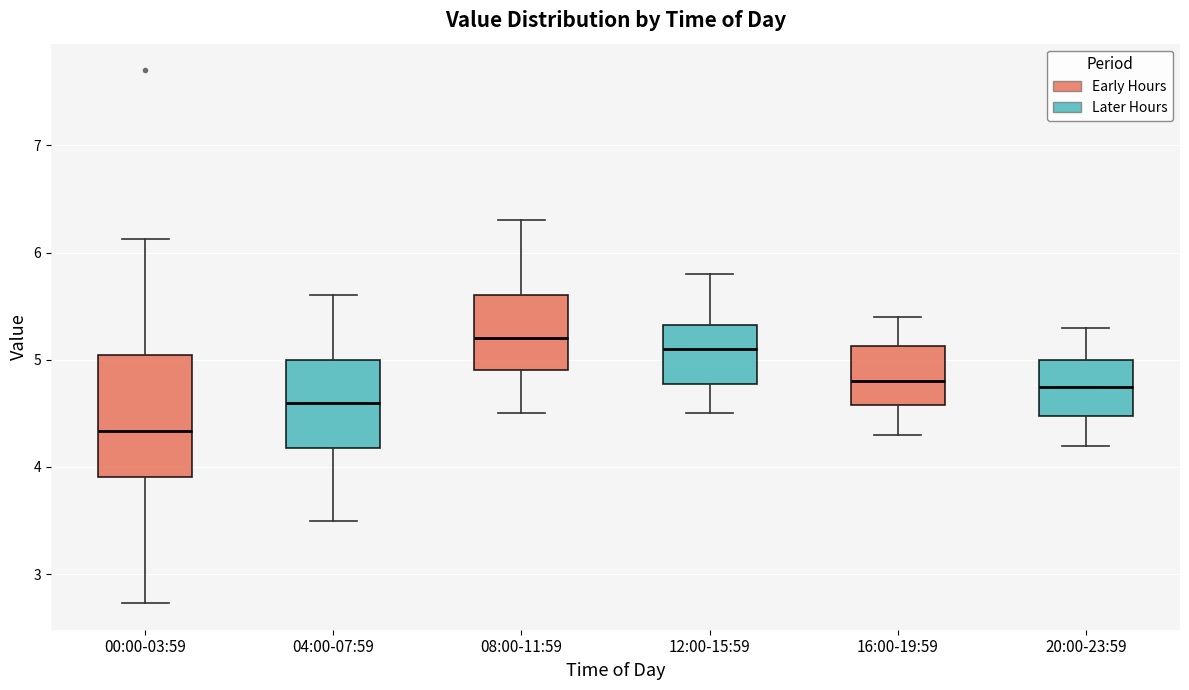

Where does the lower whisker of the box for 16:00-19:59 end on the y-axis? The values are not printed on the chart, so give them approximately, as read against the axis.

4.3